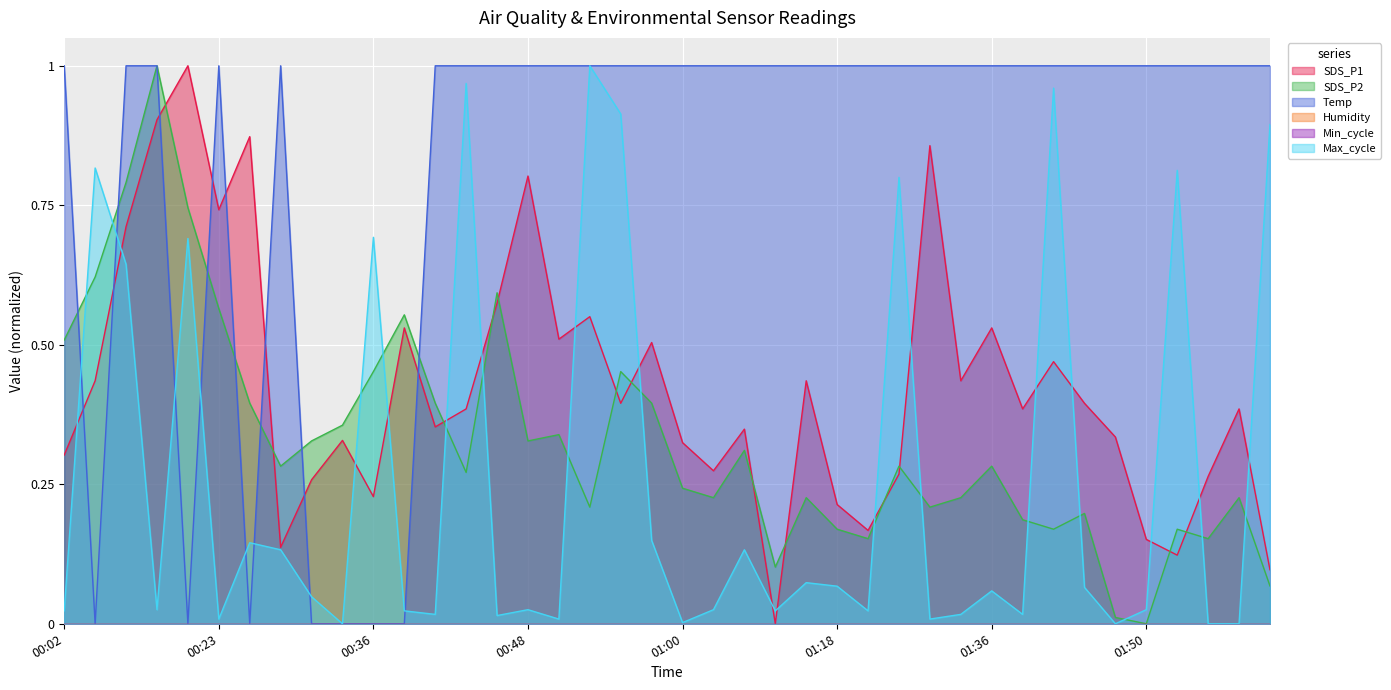

What is the maximum value shown in the chart?

1.0